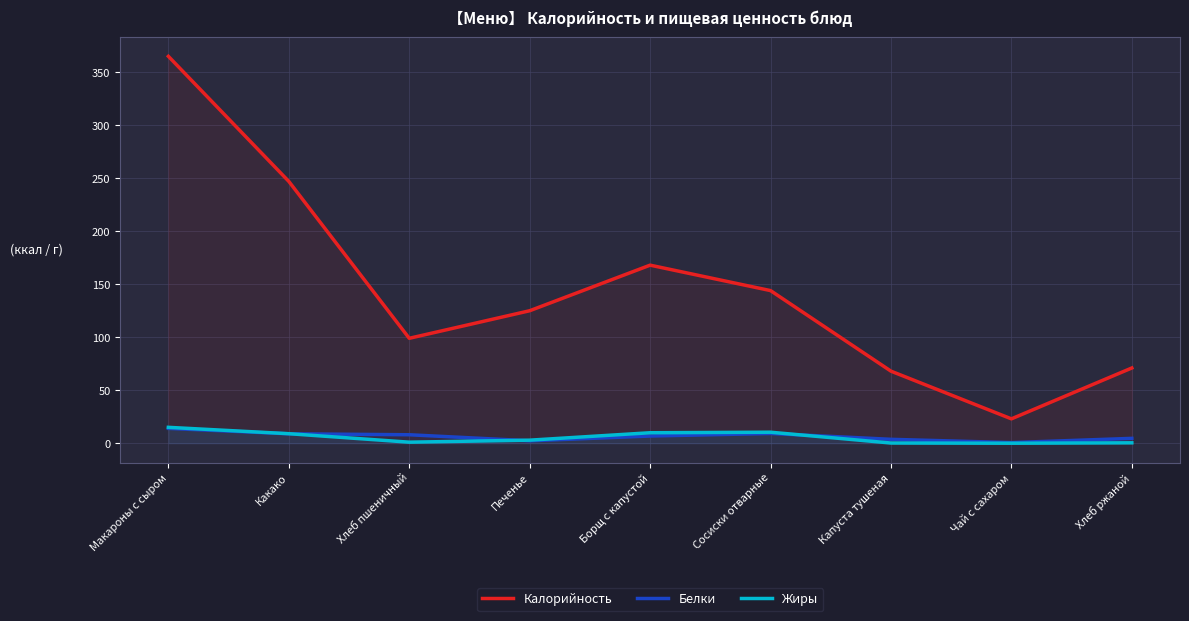

At how many categories does at least one series exceed 61?

8